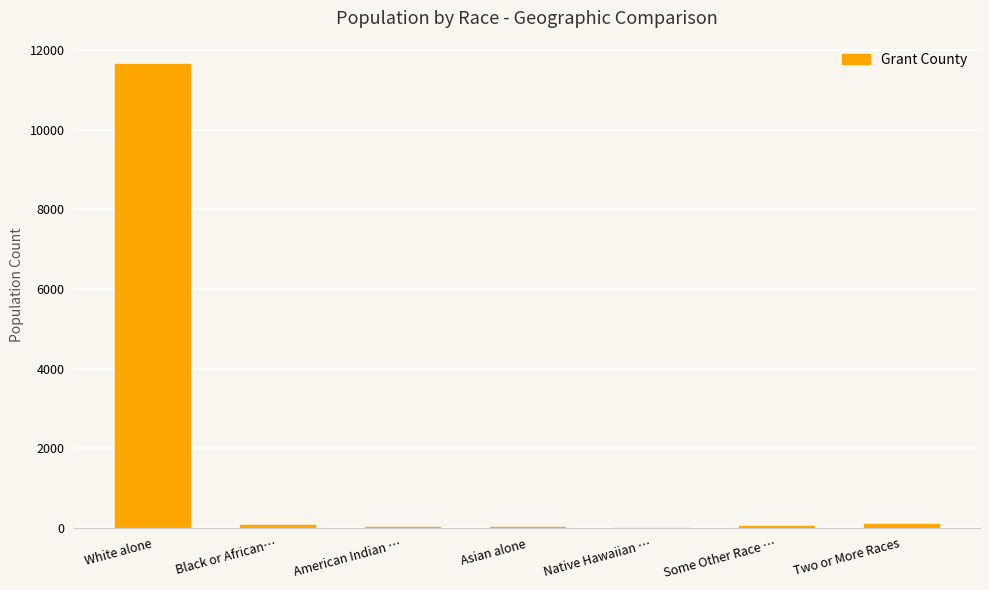

What is the sum of all values?

11937